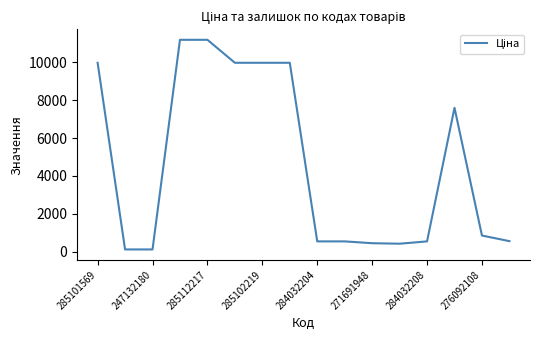

What is the greatest value displayed?

11188.2